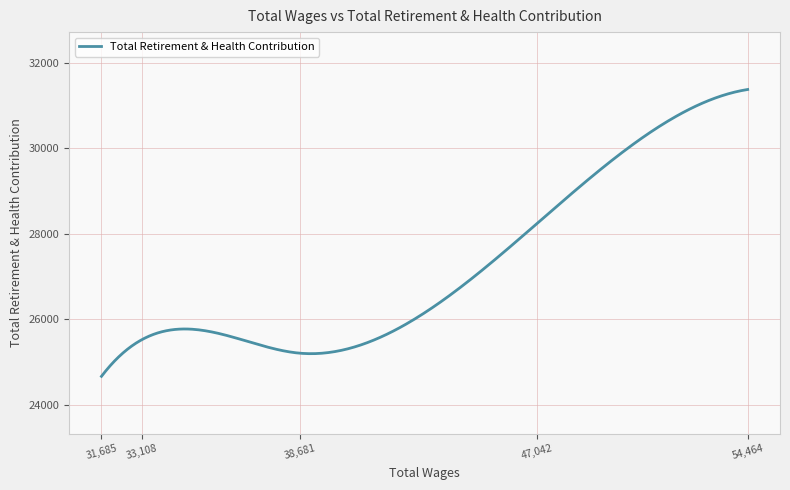

What is the difference between the maximum and minimum values?

6706.0